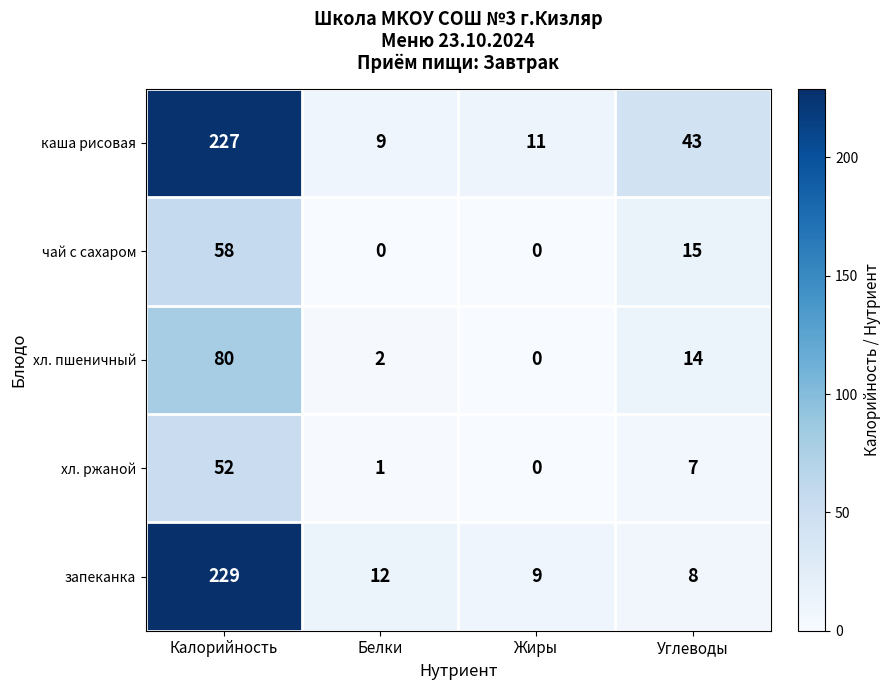

Reading left to right, list all the values displayed in this chart.

каша рисовая: Калорийность=227	Белки=9	Жиры=11	Углеводы=43
чай с сахаром: Калорийность=58	Белки=0	Жиры=0	Углеводы=15
хл. пшеничный: Калорийность=80	Белки=2	Жиры=0	Углеводы=14
хл. ржаной: Калорийность=52	Белки=1	Жиры=0	Углеводы=7
запеканка: Калорийность=229	Белки=12	Жиры=9	Углеводы=8